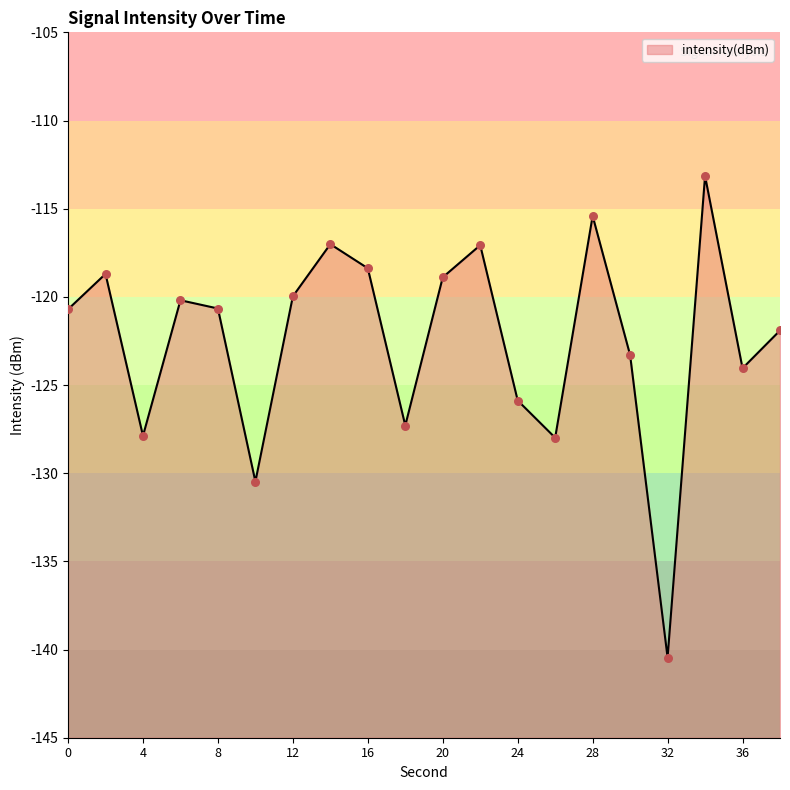

Between 18 and 28, which is larger?

28